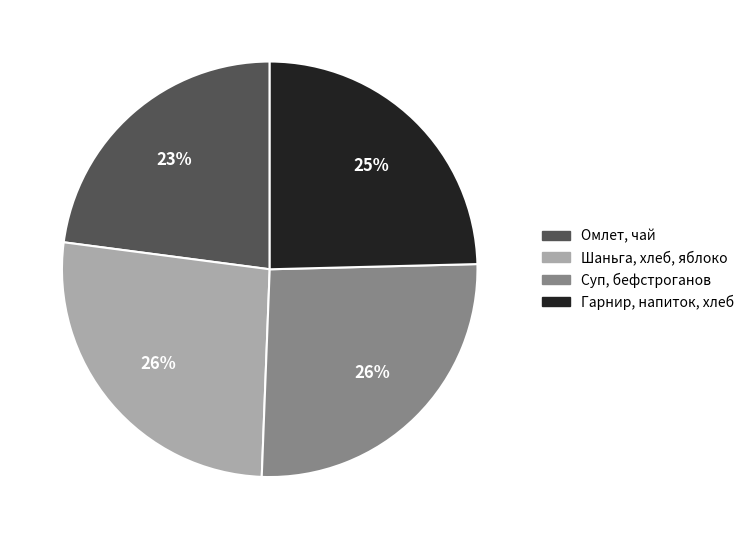

What percentage is the Шаньга, хлеб, яблоко slice, to the nearest percent?

26%